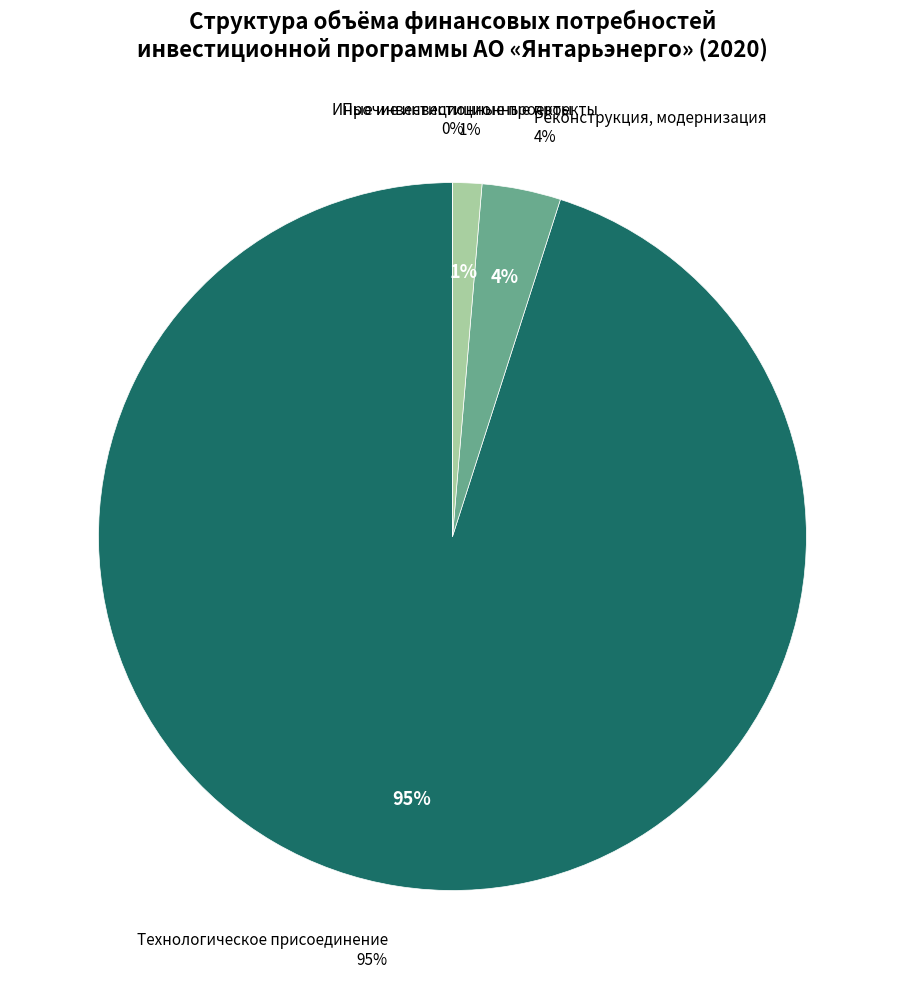

What percentage do Иные инвестиционные проекты and Реконструкция, модернизация together represent?

3.6%